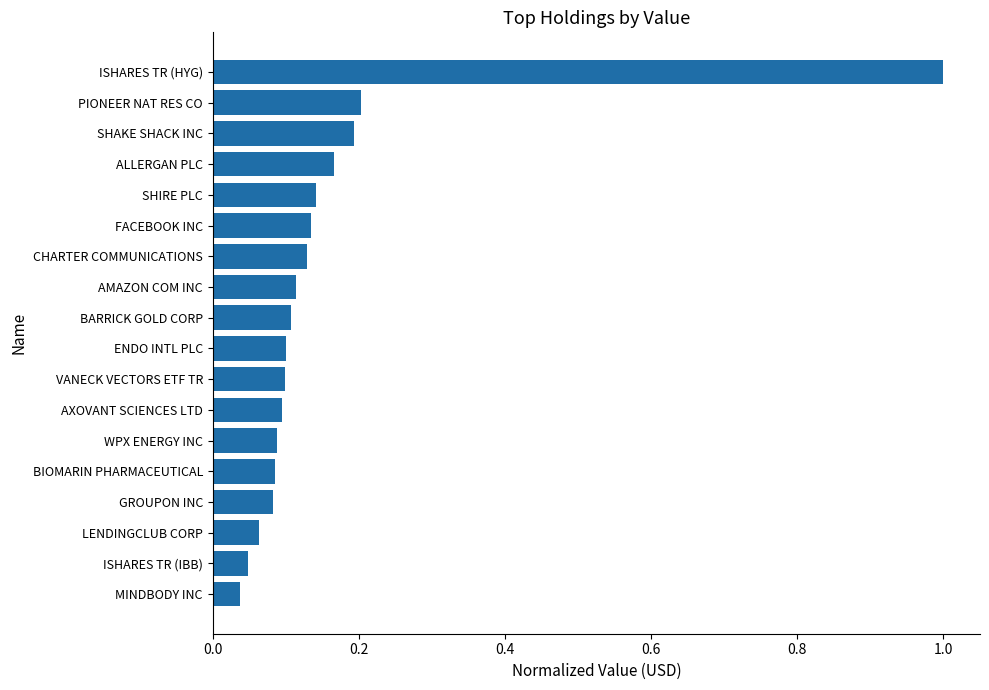

Is it true that the value at BARRICK GOLD CORP is 0.1?

True